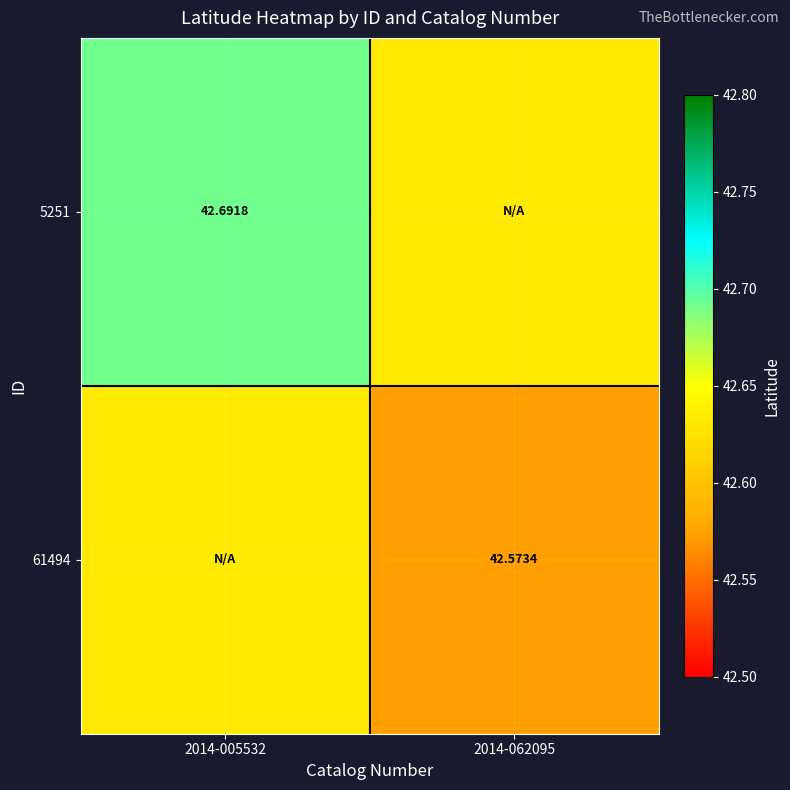

What is the sum of the 61494 values at 2014-062095 and 2014-005532?

85.2